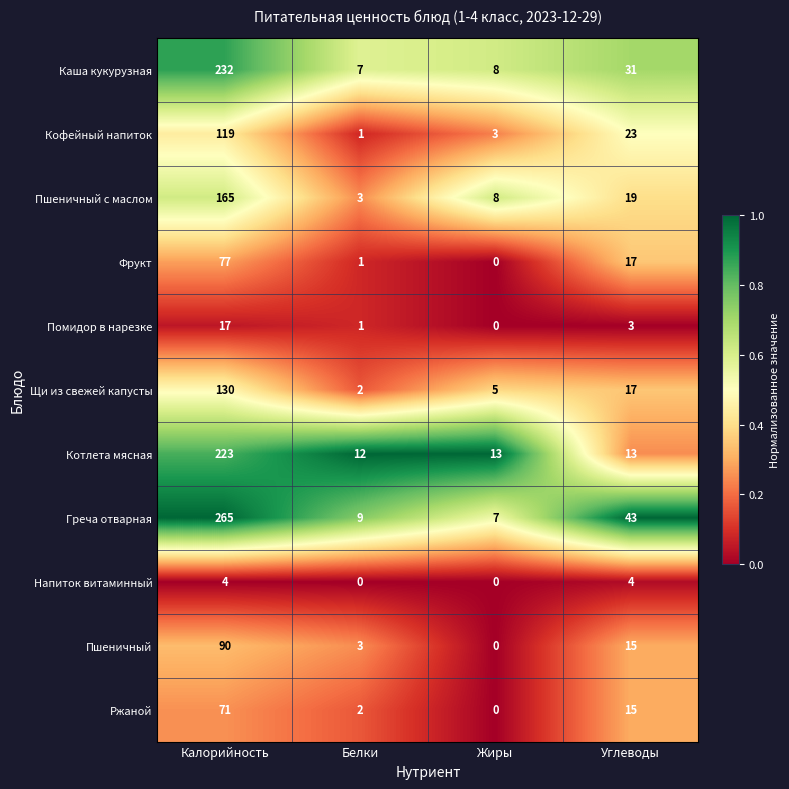

Which series has the widest spread of values?

Греча отварная